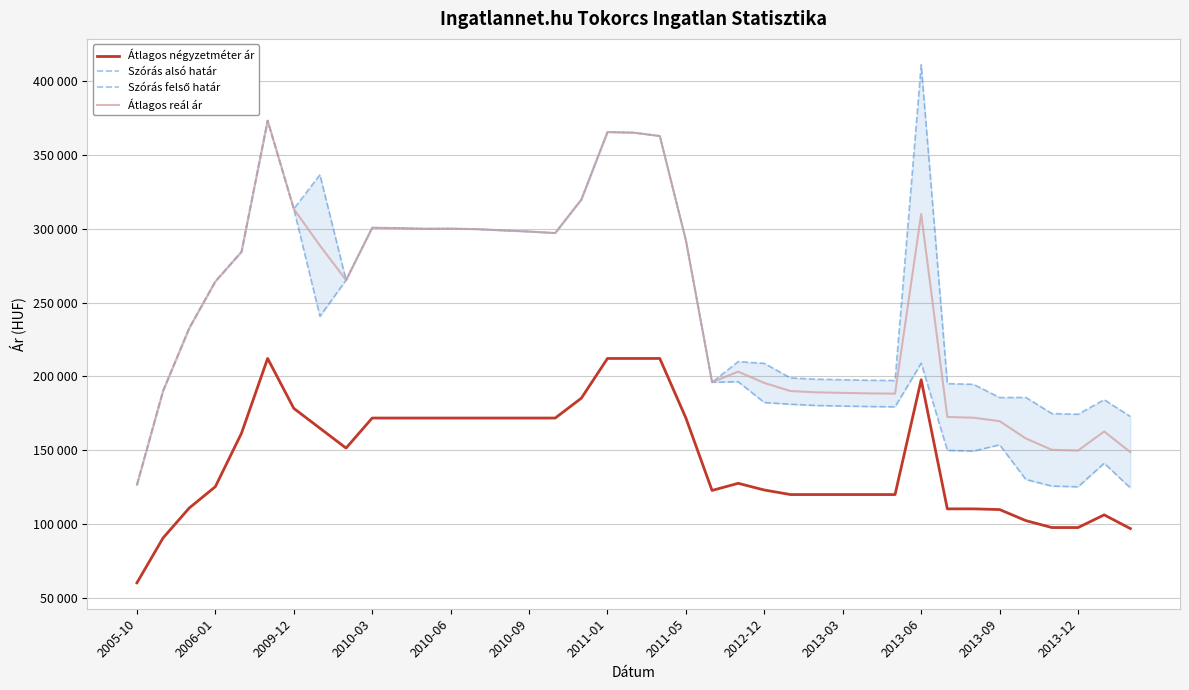

What is the value of the Szórás alsó határ point at the 29th from the left?

179530